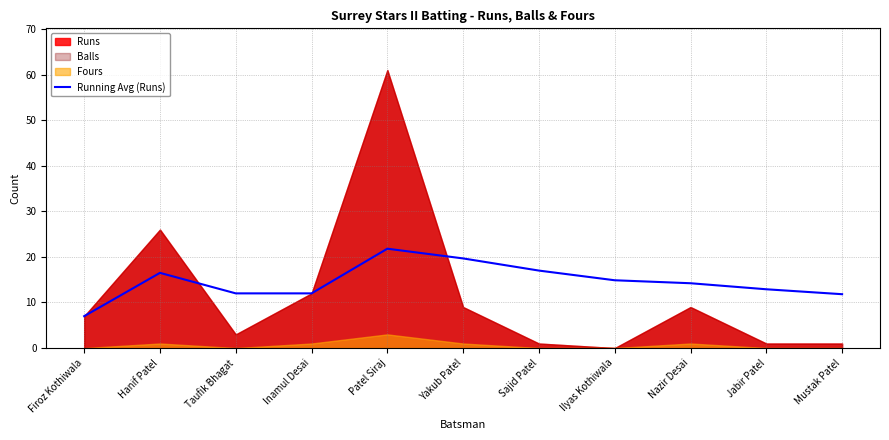

What is the difference between the values at Sajid Patel and Mustak Patel?

5.2